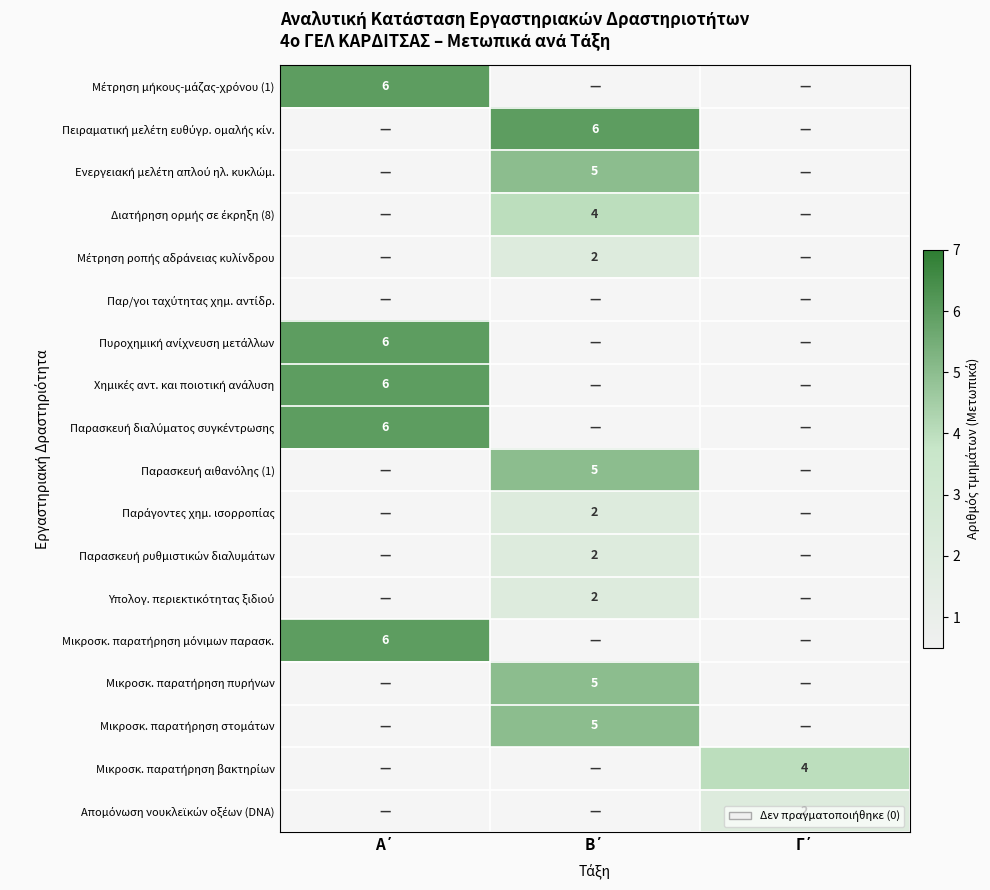

What is the spread (max minus min) of values at Β΄?

6